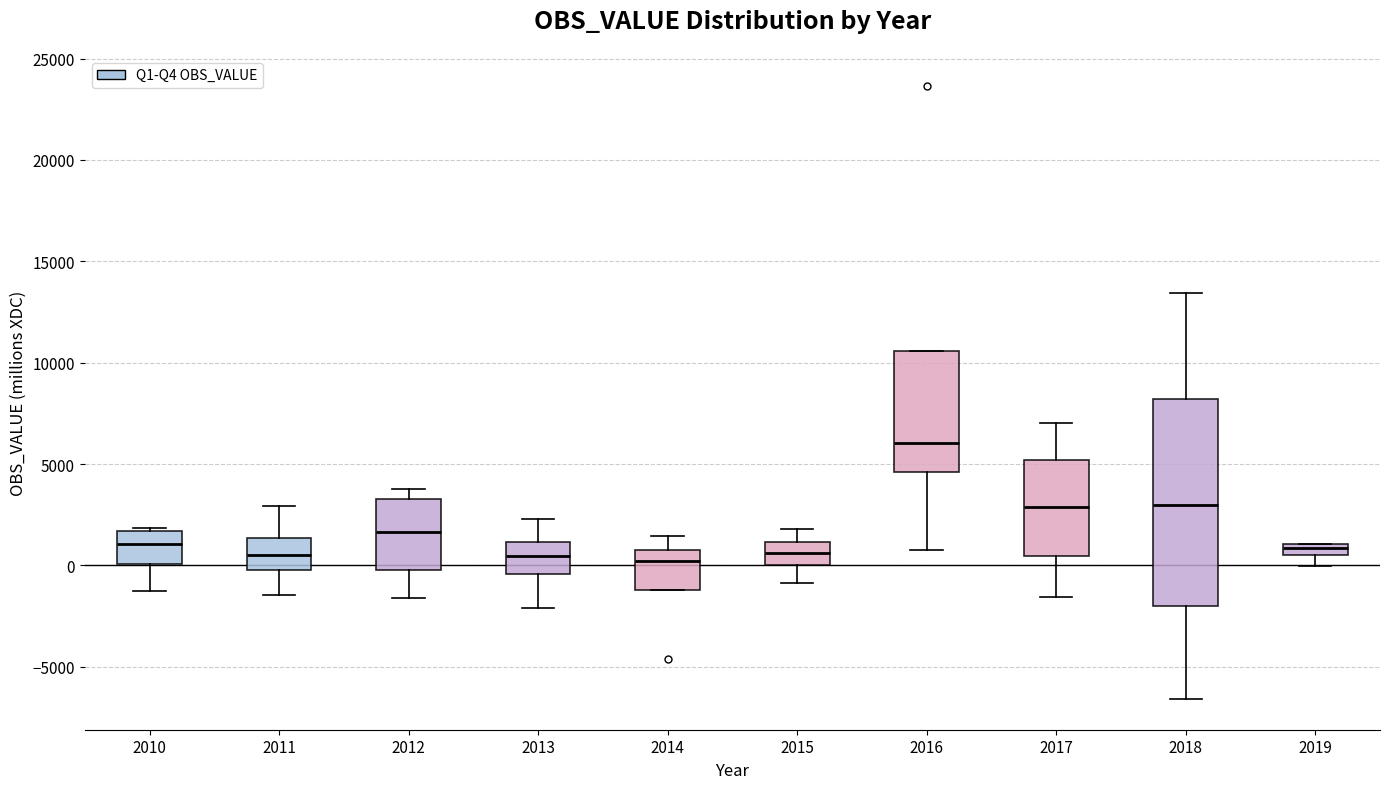

Which box's median line is the highest?

2016